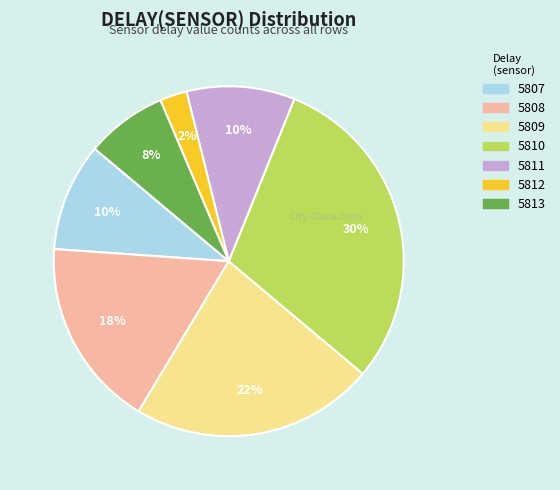

How many slices are in this pie chart?

7